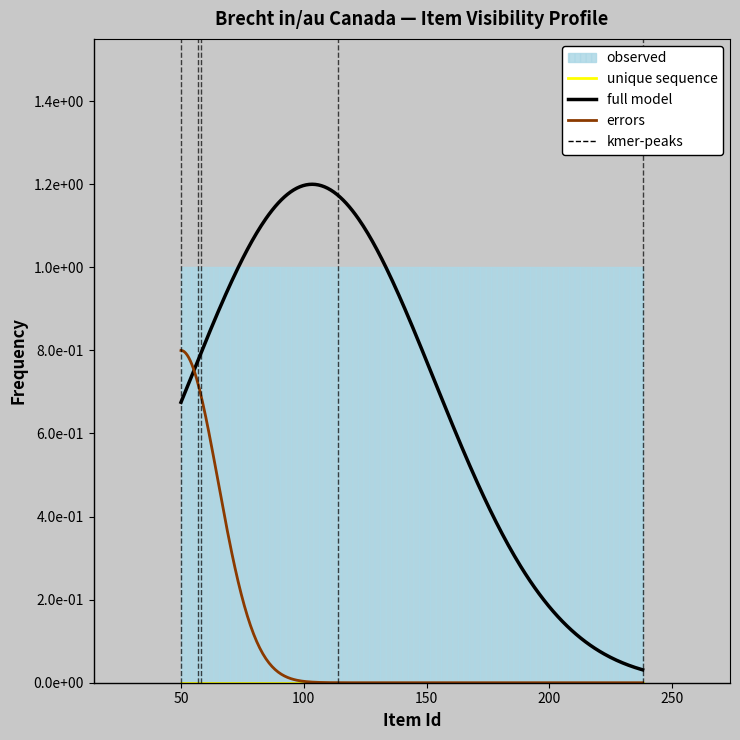

The value of featured at 57 is 0. True or false?

True